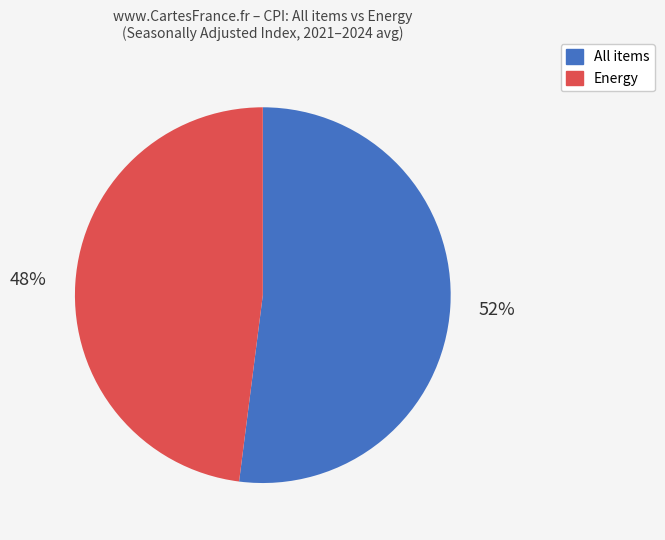

Is there a majority slice in this chart?

Yes